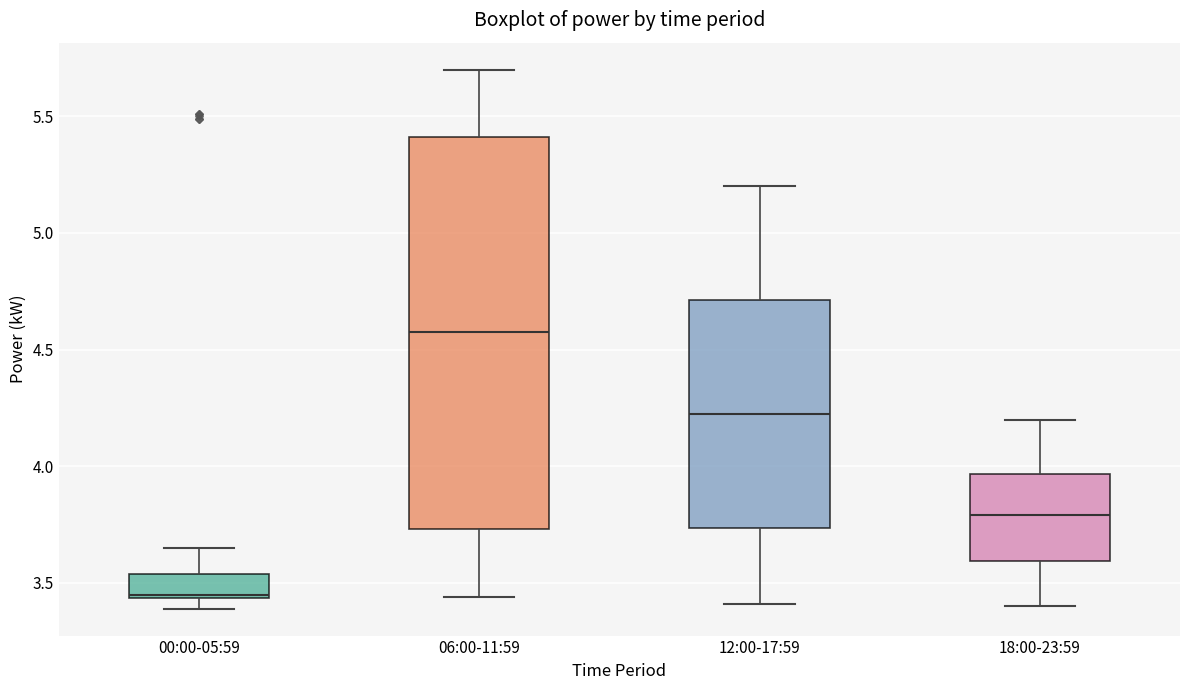

Reading left to right, read every box against the y-axis: the position of its median line, the range the box covers, and the ends of its whiskers. The values are not printed on the chart, so give them approximately, as read against the axis.

00:00-05:59: median 3.45, box 3.45 to 3.55, whiskers 3.40 to 3.65
06:00-11:59: median 4.60, box 3.75 to 5.40, whiskers 3.45 to 5.70
12:00-17:59: median 4.25, box 3.75 to 4.70, whiskers 3.40 to 5.20
18:00-23:59: median 3.80, box 3.60 to 3.95, whiskers 3.40 to 4.20